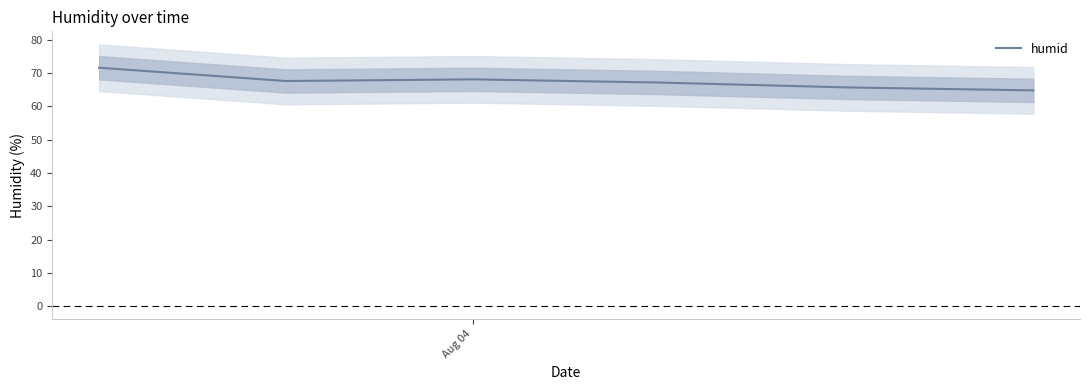

Reading left to right, what are all the values shown in this chart?

71.6	67.6	68.1	67.2	65.7	64.8